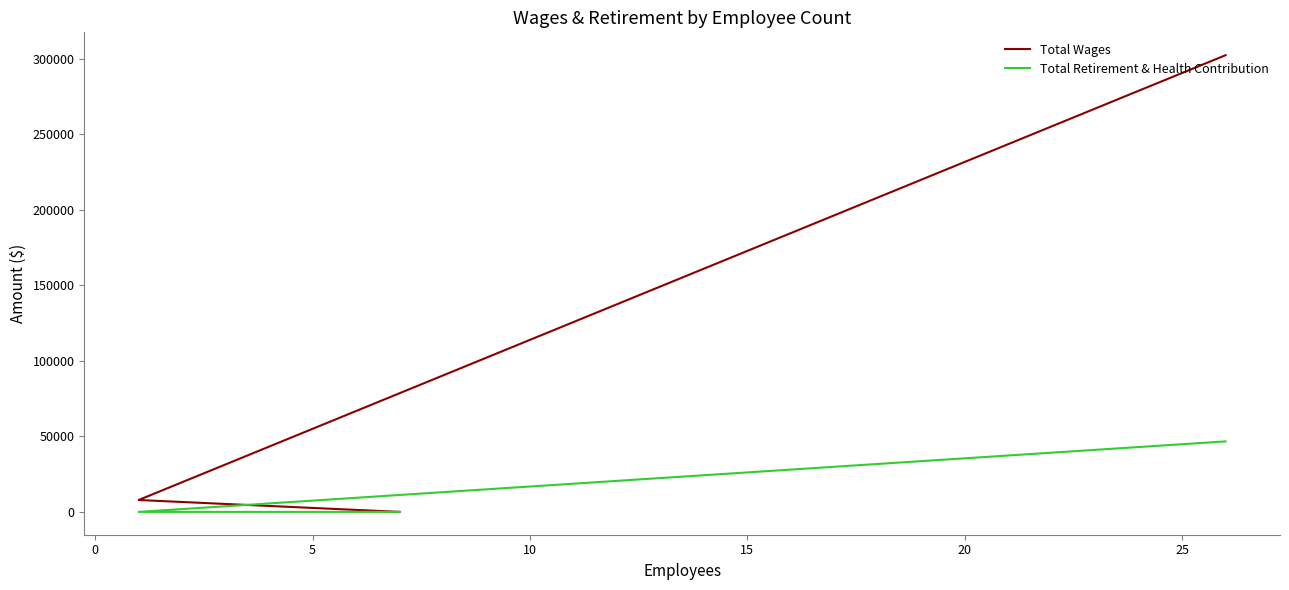

List the series in order of their peak value, highest first.

Total Wages, Total Retirement & Health Contribution